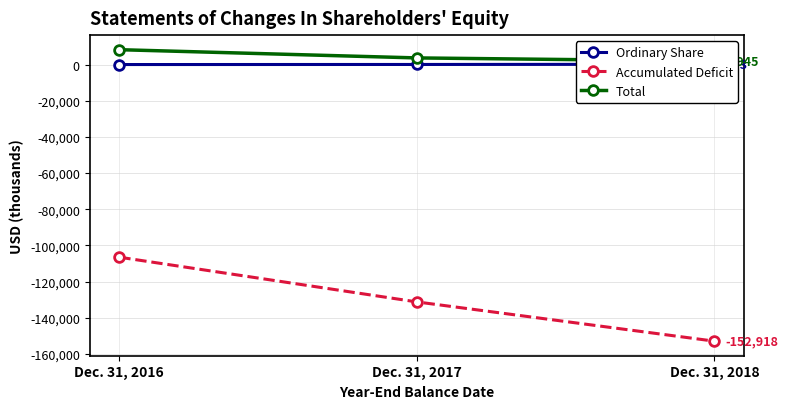

Reading right to left, what are all the values shown in this chart?

Ordinary Share: 193	84	45
Accumulated Deficit: -152918	-131220	-106492
Total: 1945	3707	8260